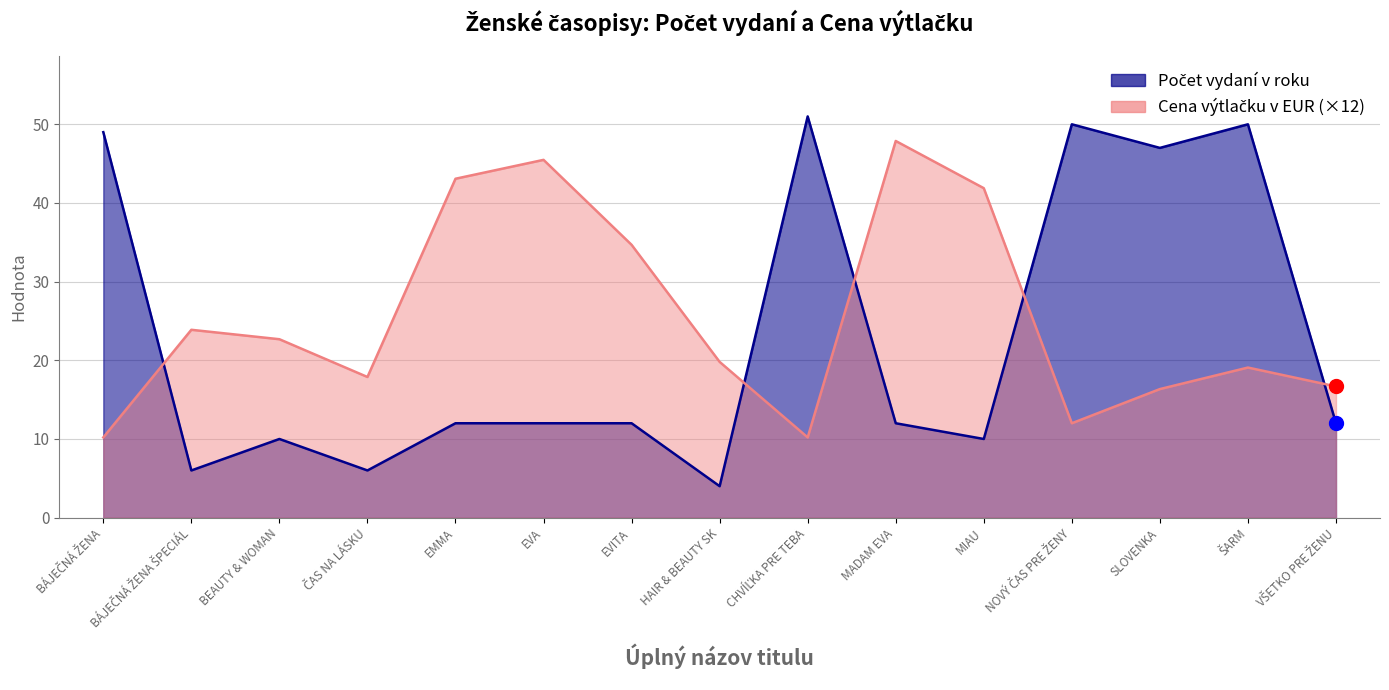

What are all the series names shown in the legend?

Počet vydaní v roku, Cena výtlačku v EUR